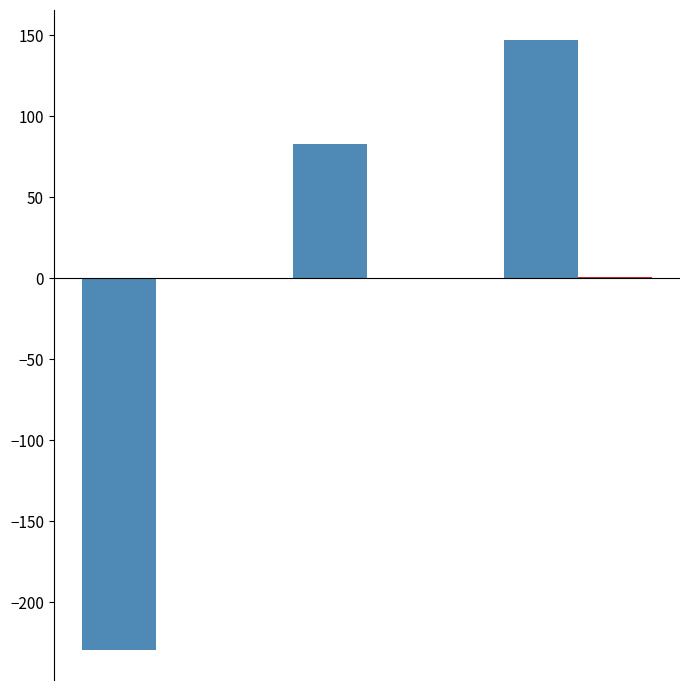

What is the greatest value displayed?

146.7